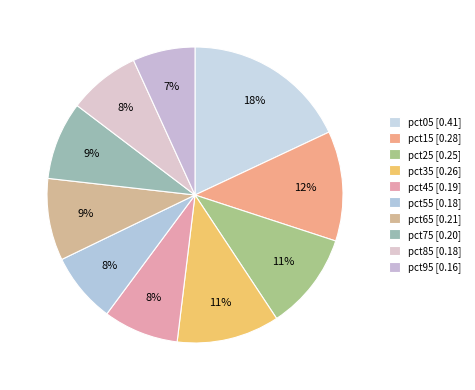

Which slice is the smallest?

pct95